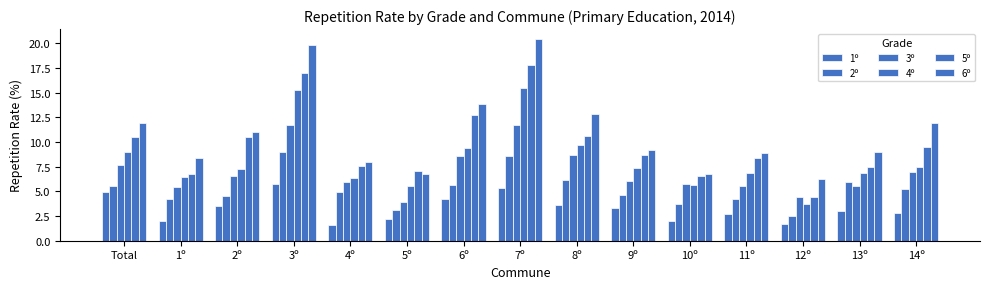

Reading left to right, list all the values displayed in this chart.

1º: Total=5.0	1º=1.9	2º=3.5	3º=5.8	4º=1.6	5º=2.2	6º=4.3	7º=5.4	8º=3.6	9º=3.3	10º=2.0	11º=2.7	12º=1.7	13º=3.0	14º=2.8
2º: Total=5.6	1º=4.3	2º=4.5	3º=8.9	4º=4.9	5º=3.1	6º=5.6	7º=8.6	8º=6.1	9º=4.7	10º=3.7	11º=4.3	12º=2.5	13º=5.9	14º=5.3
3º: Total=7.6	1º=5.4	2º=6.5	3º=11.7	4º=5.9	5º=3.9	6º=8.6	7º=11.7	8º=8.7	9º=6.0	10º=5.7	11º=5.6	12º=4.5	13º=5.5	14º=6.9
4º: Total=9.0	1º=6.4	2º=7.2	3º=15.3	4º=6.3	5º=5.6	6º=9.4	7º=15.5	8º=9.7	9º=7.3	10º=5.6	11º=6.8	12º=3.7	13º=6.8	14º=7.5
5º: Total=10.5	1º=6.7	2º=10.5	3º=17.0	4º=7.6	5º=7.1	6º=12.7	7º=17.8	8º=10.6	9º=8.7	10º=6.5	11º=8.4	12º=4.5	13º=7.5	14º=9.5
6º: Total=11.9	1º=8.4	2º=11.0	3º=19.8	4º=7.9	5º=6.7	6º=13.8	7º=20.4	8º=12.8	9º=9.2	10º=6.7	11º=8.9	12º=6.3	13º=8.9	14º=11.9